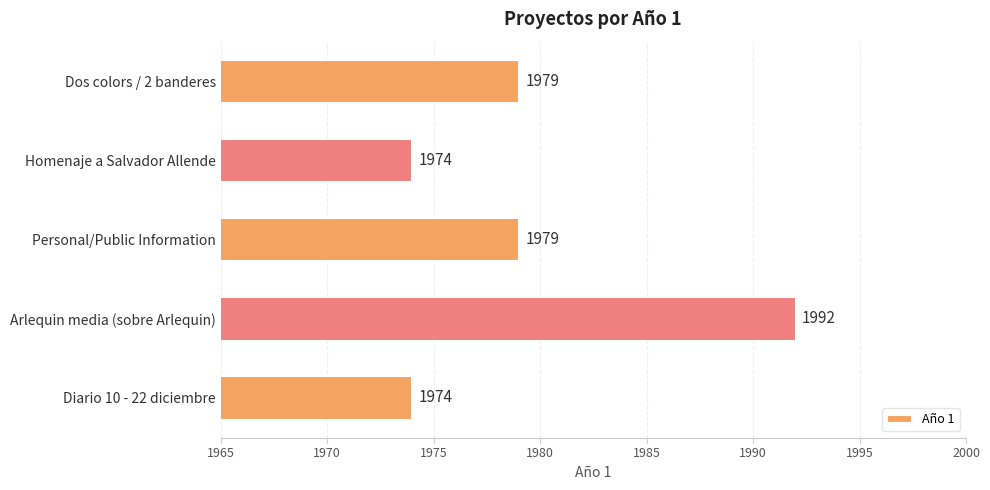

At which category does the chart reach its peak across all series?

Arlequin media (sobre Arlequin)